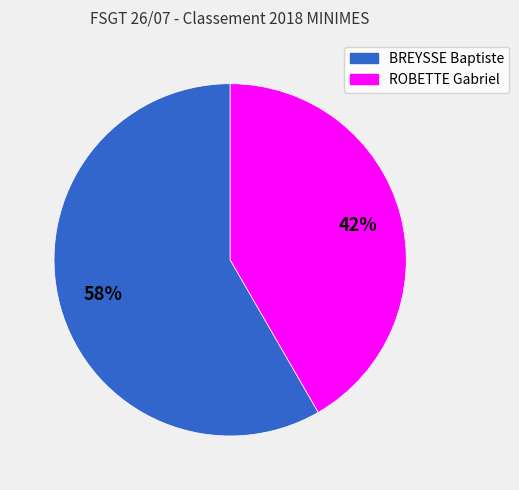

Which slice is the smallest?

ROBETTE Gabriel